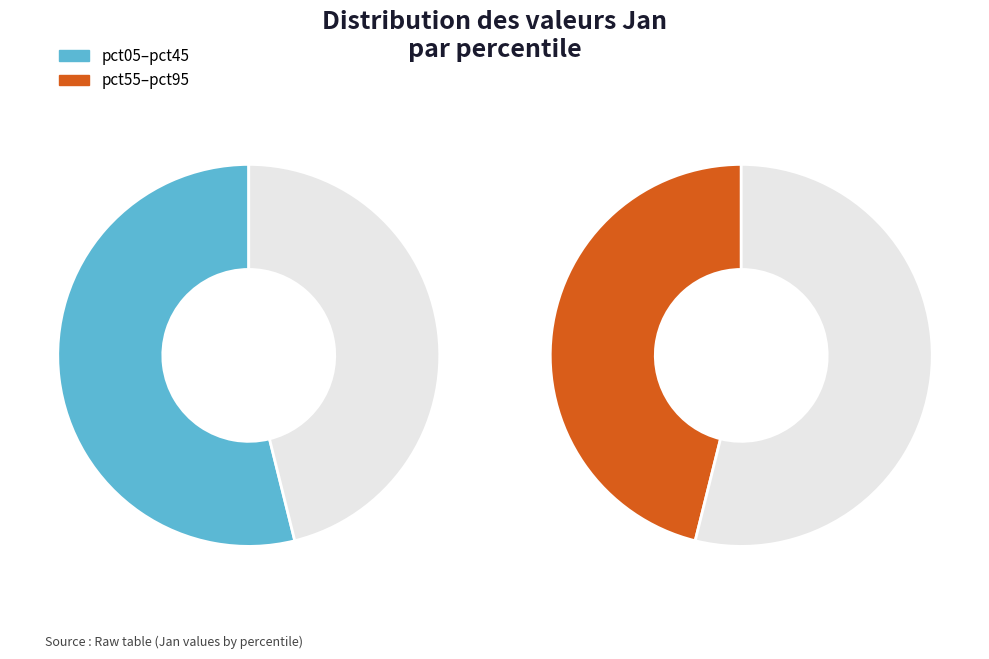

Which category has the biggest portion of the pie?

pct05